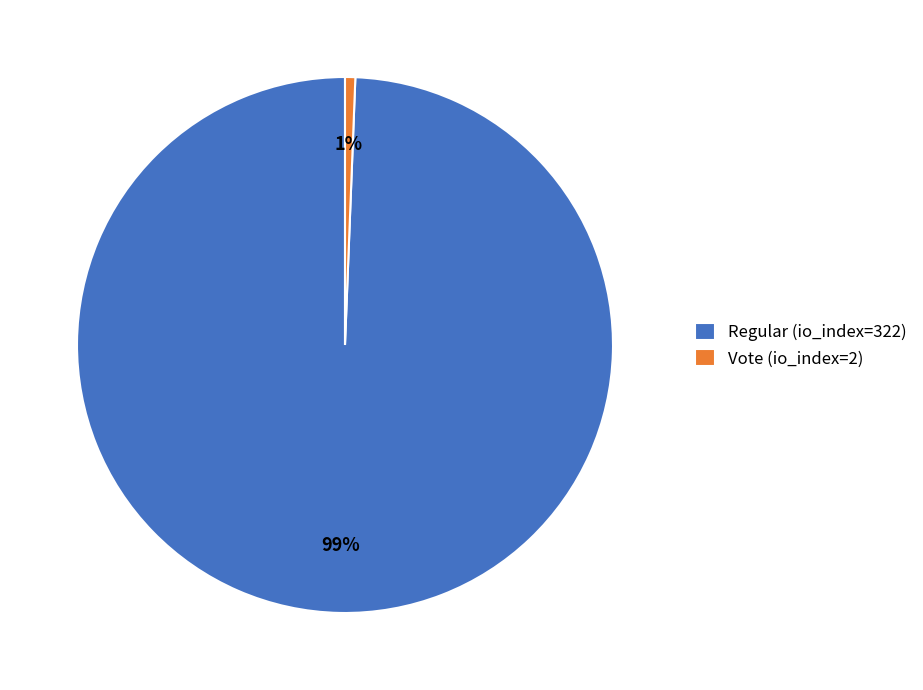

The Regular (io_index=322) slice represents 99% of the pie. True or false?

True